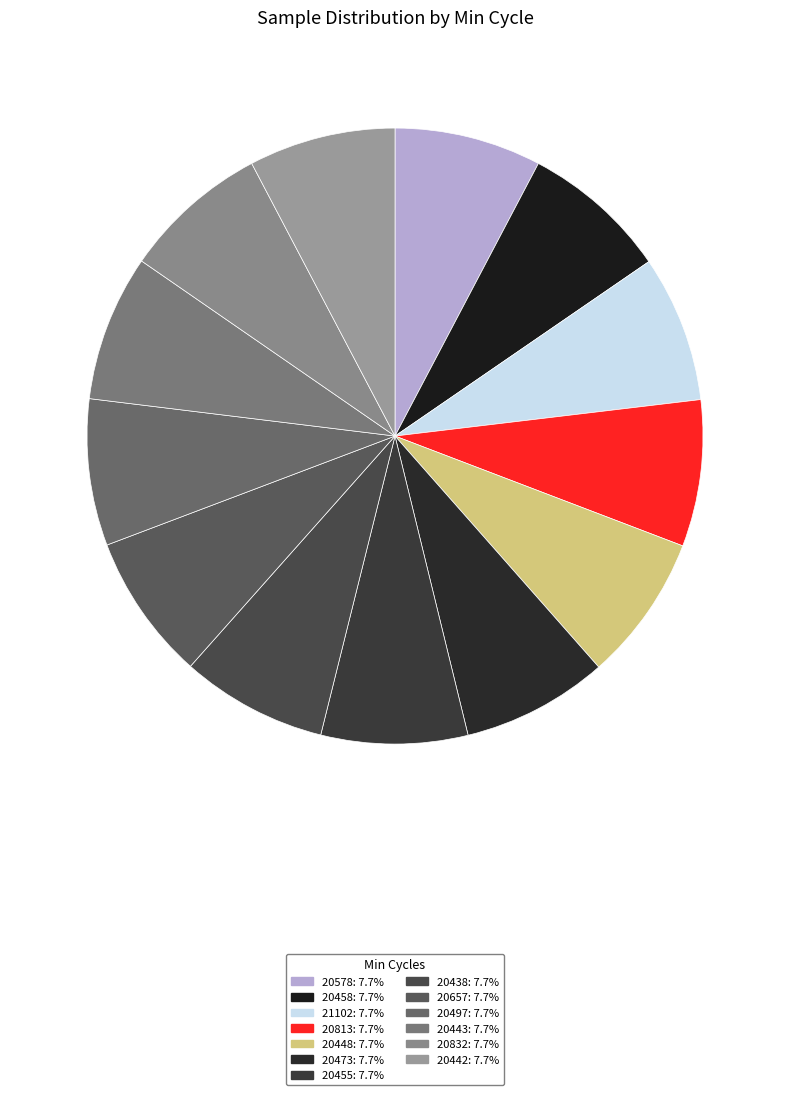

Is the sum of 20657 and 20473 greater than half?

No